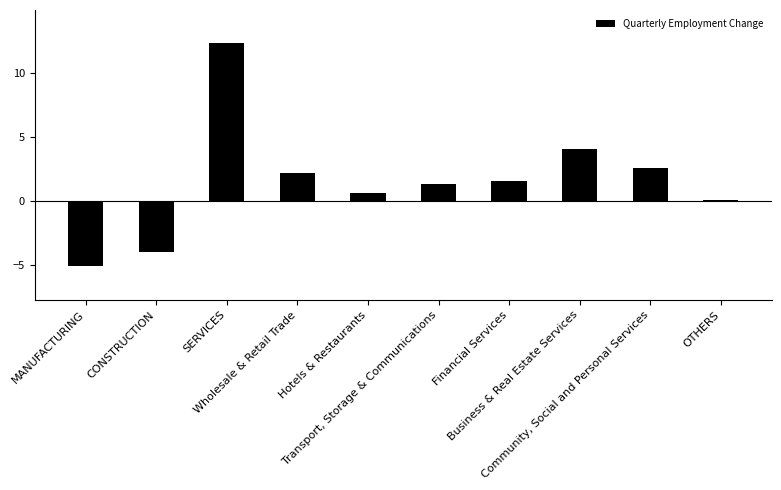

What is the greatest value displayed?

12.3